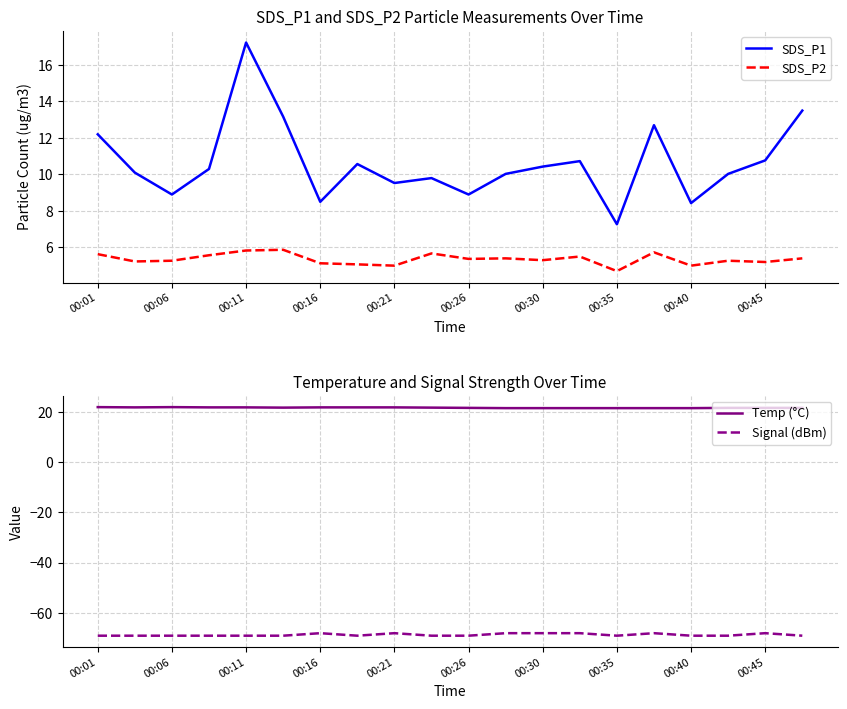

Which category has the lowest value across all series?

00:01